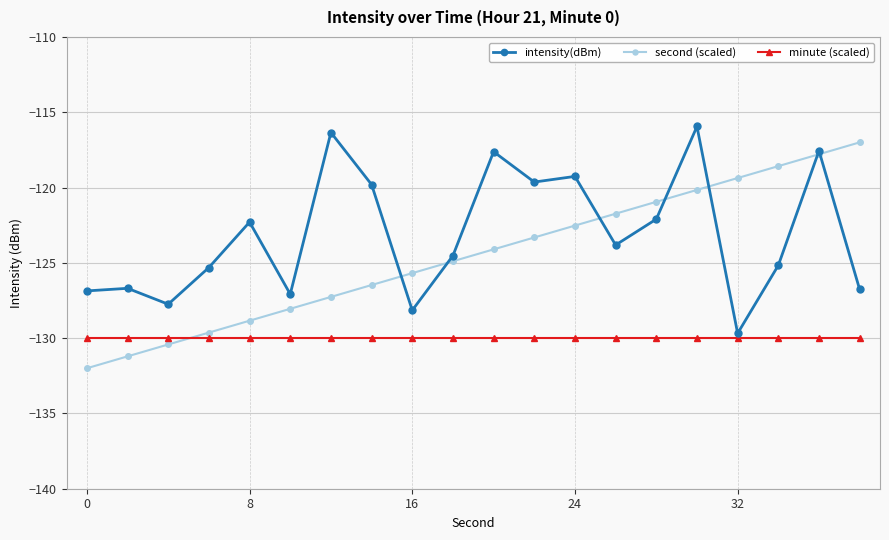

Which series ends up on top after the final intersection of second (scaled) and minute (scaled)?

second (scaled)